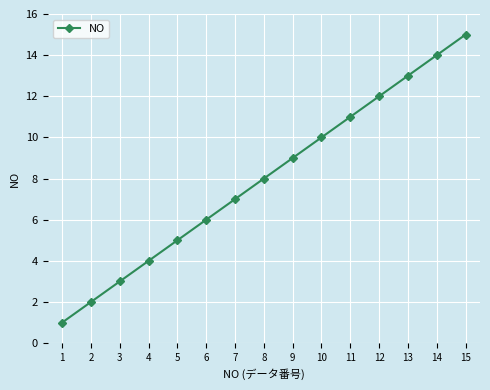

The chart shows a value of 0 at 1. True or false?

False